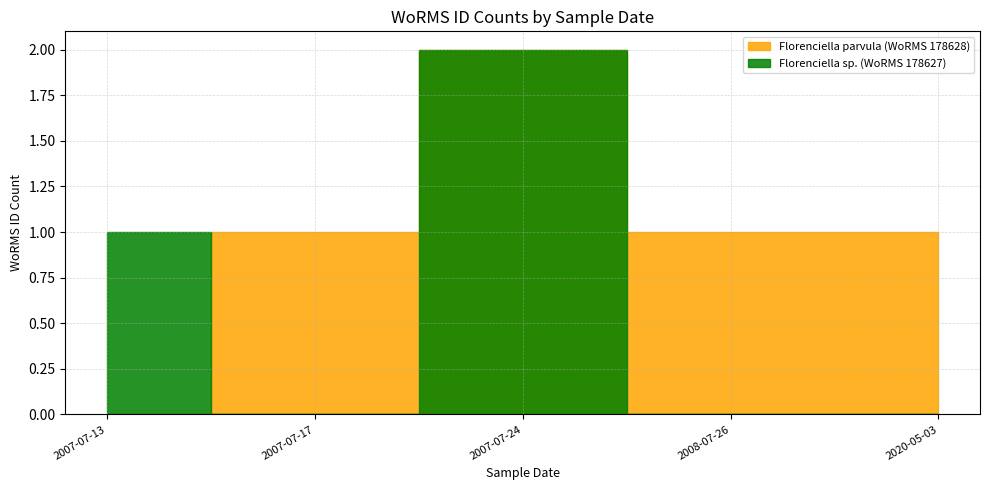

How many lines are shown in the chart?

2